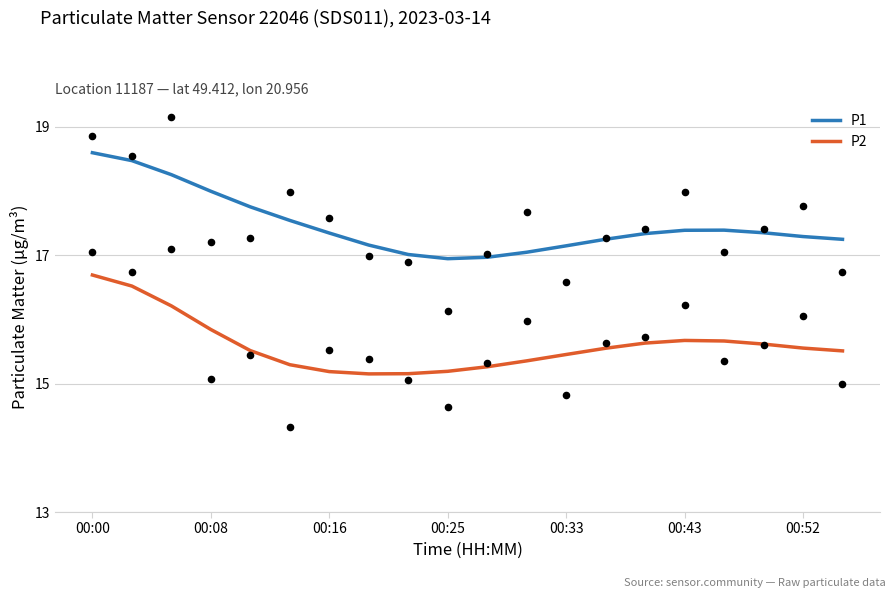

At how many categories does at least one series exceed 15?

20